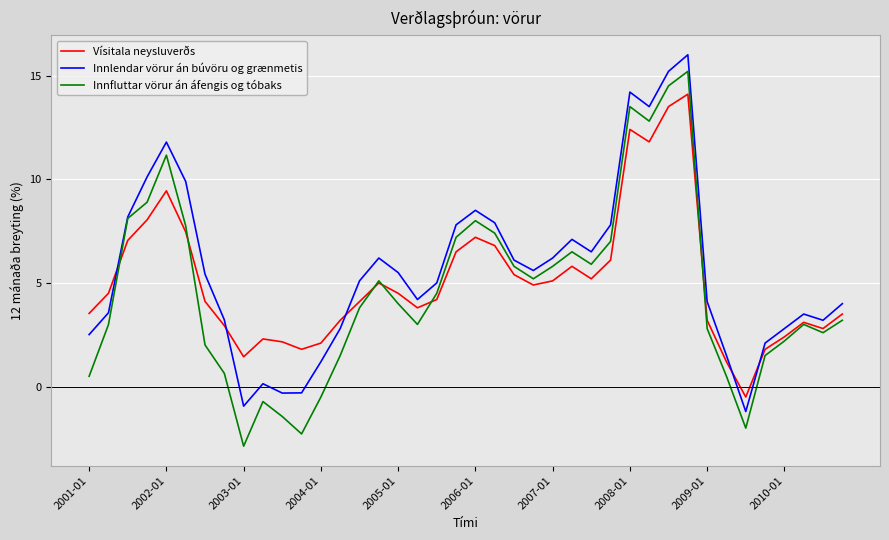

What is the minimum value shown in the chart?

-2.9